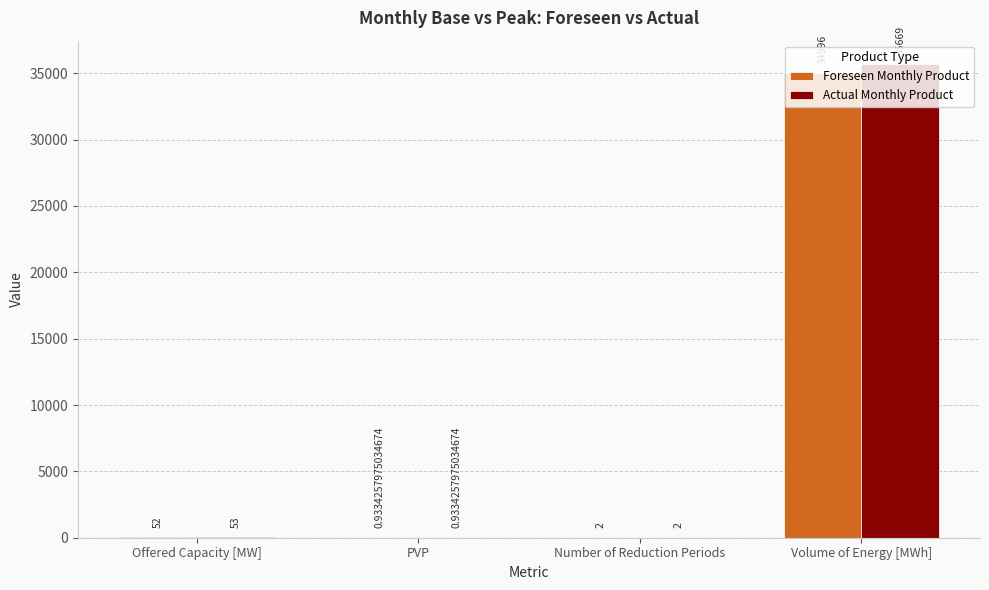

How many groups of bars are there?

4